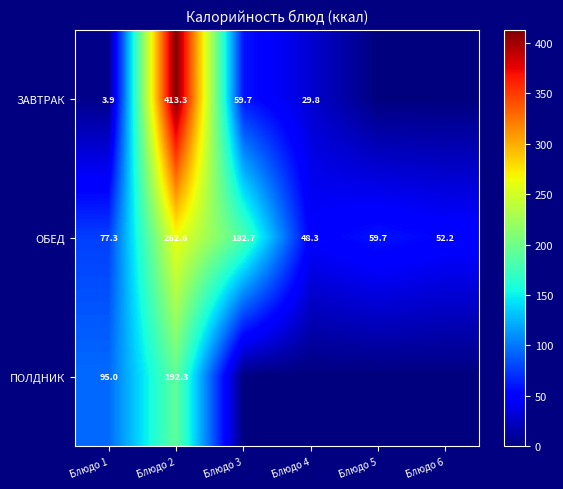

List the labels in order of ОБЕД value, largest first.

Блюдо 2, Блюдо 3, Блюдо 1, Блюдо 5, Блюдо 6, Блюдо 4